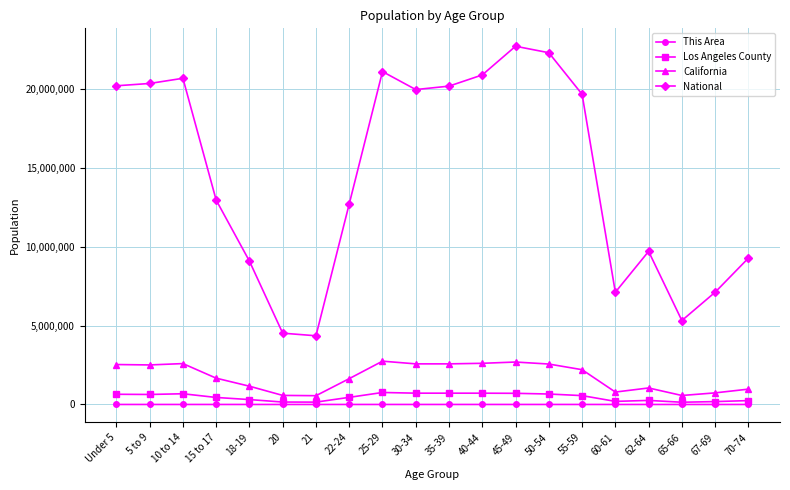

What is the highest value of the Los Angeles County series?

759602